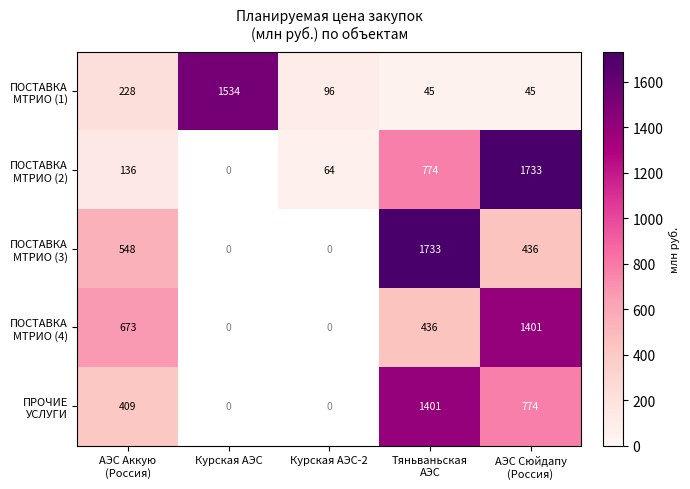

At which category is the sum across all series the highest?

Тяньваньская
АЭС